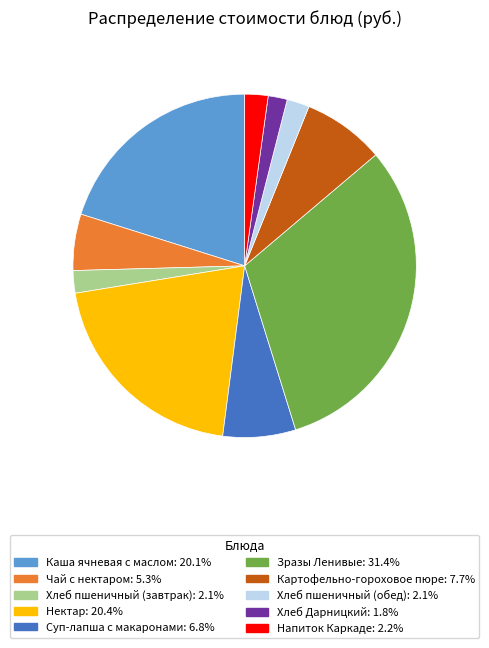

Do Хлеб Дарницкий and Напиток Каркаде together represent more than half of the pie?

No